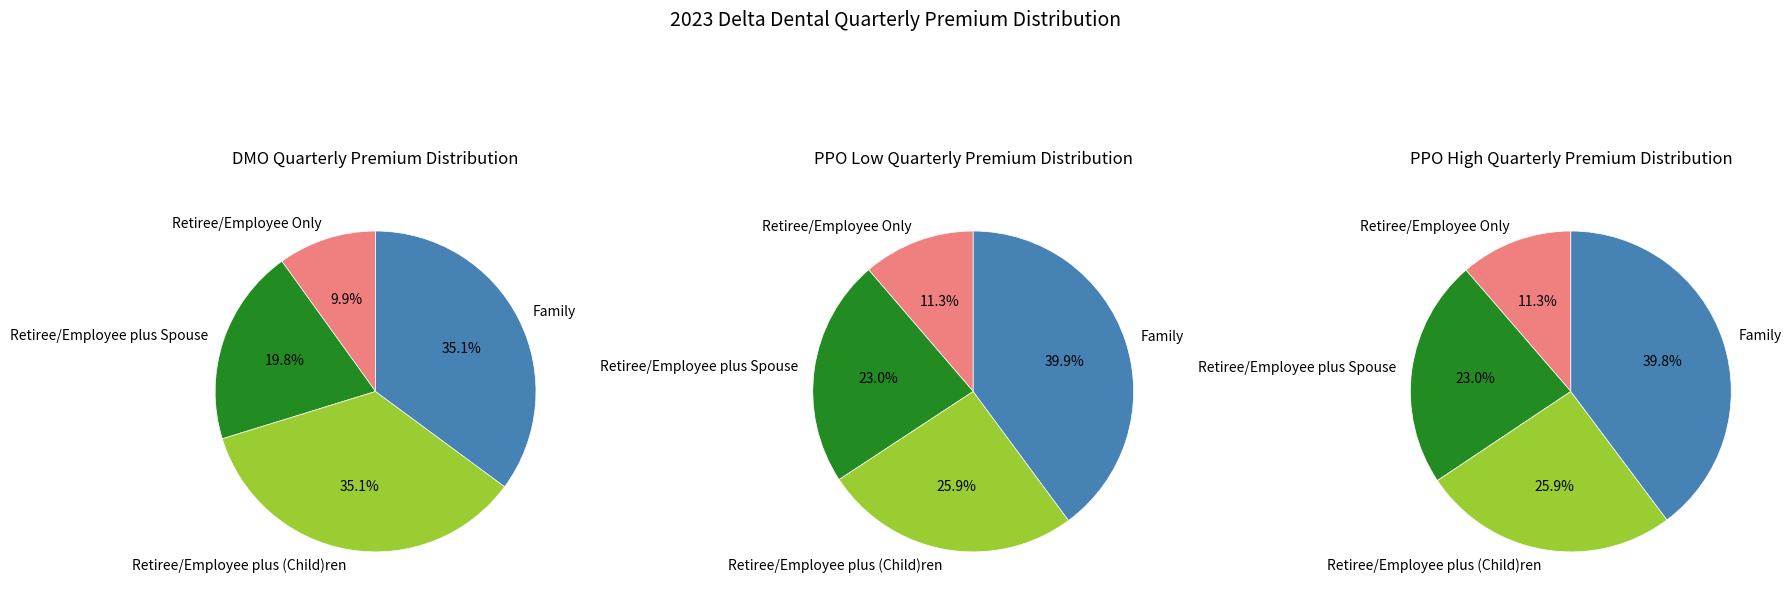

Combined, do Retiree/Employee Only and Retiree/Employee plus (Child)ren account for over 50%?

No